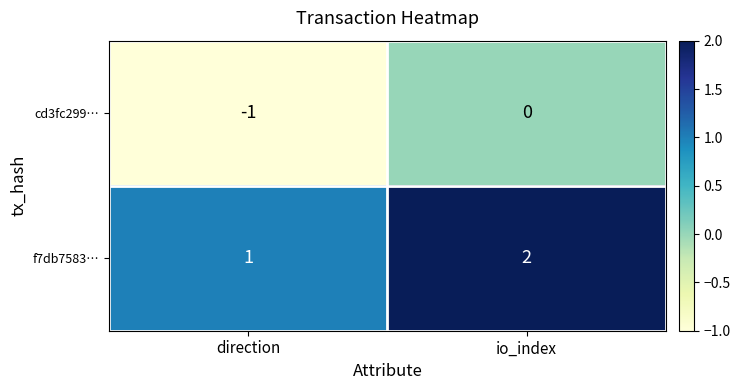

Which label corresponds to the largest value in the chart?

io_index